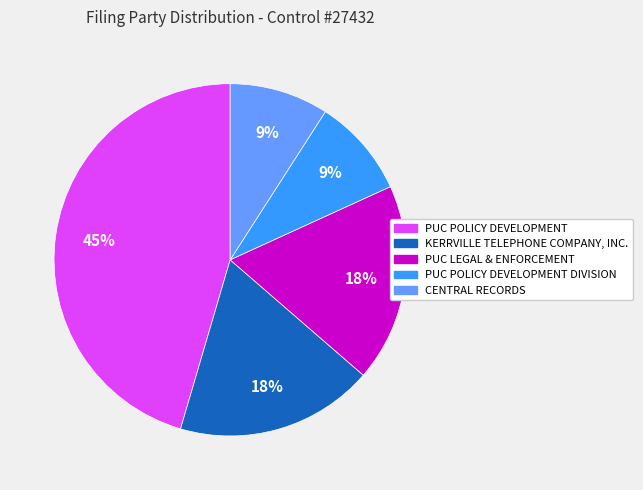

Is there any slice that represents more than half of the pie?

No